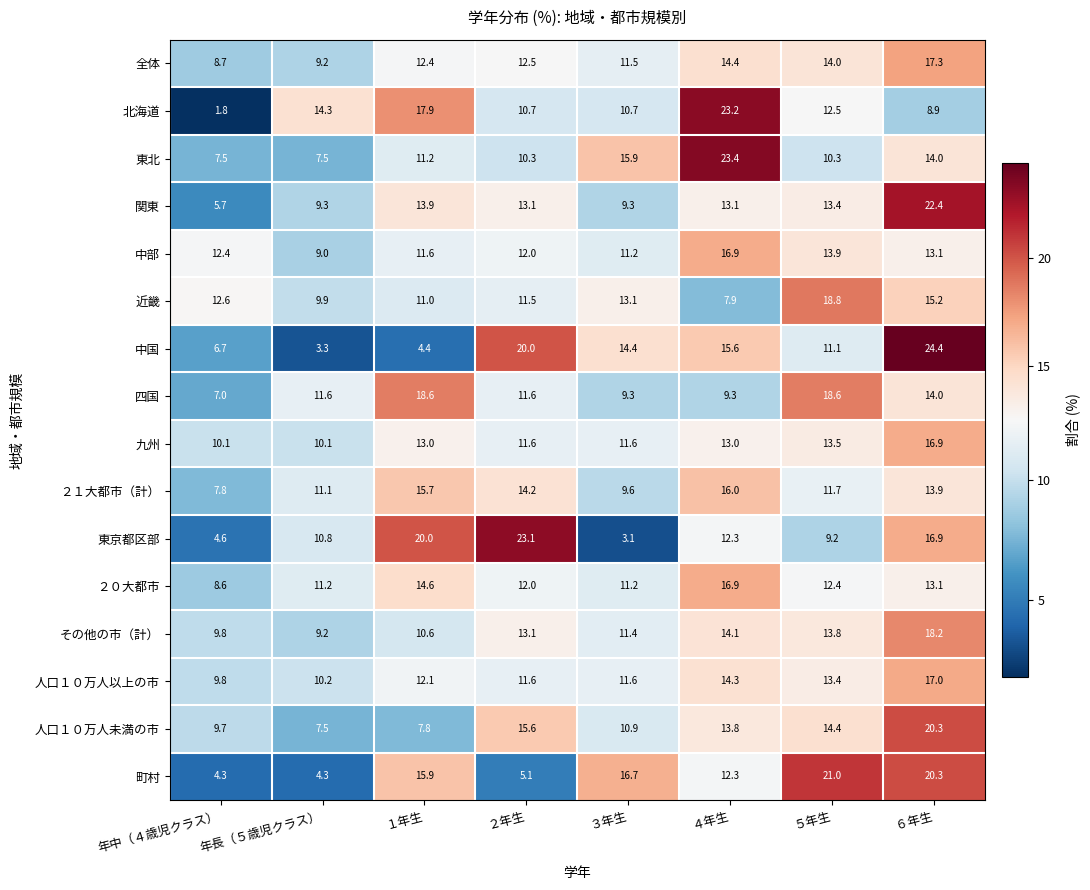

What is the total value across all series at 年長（５歳児クラス）?

148.5